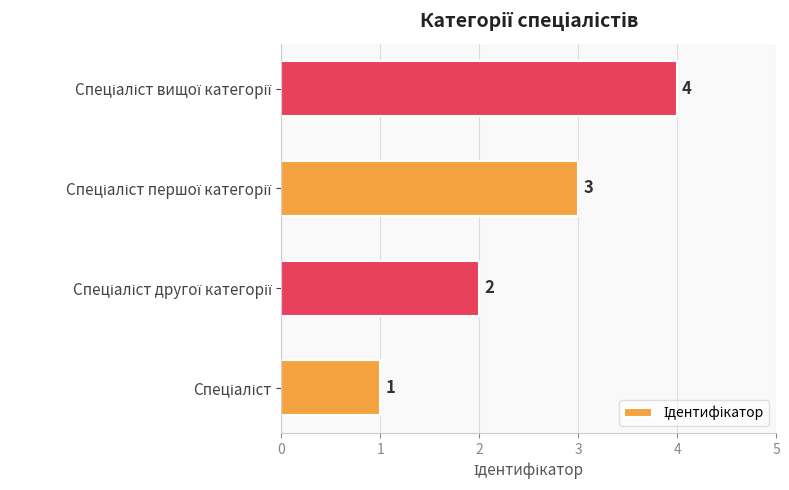

What is the smallest value displayed?

1